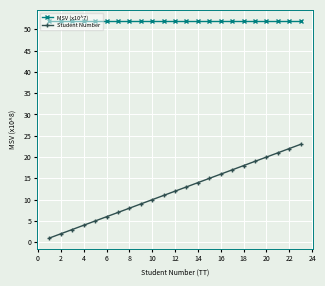

What is the maximum value for Student Number?

23.0